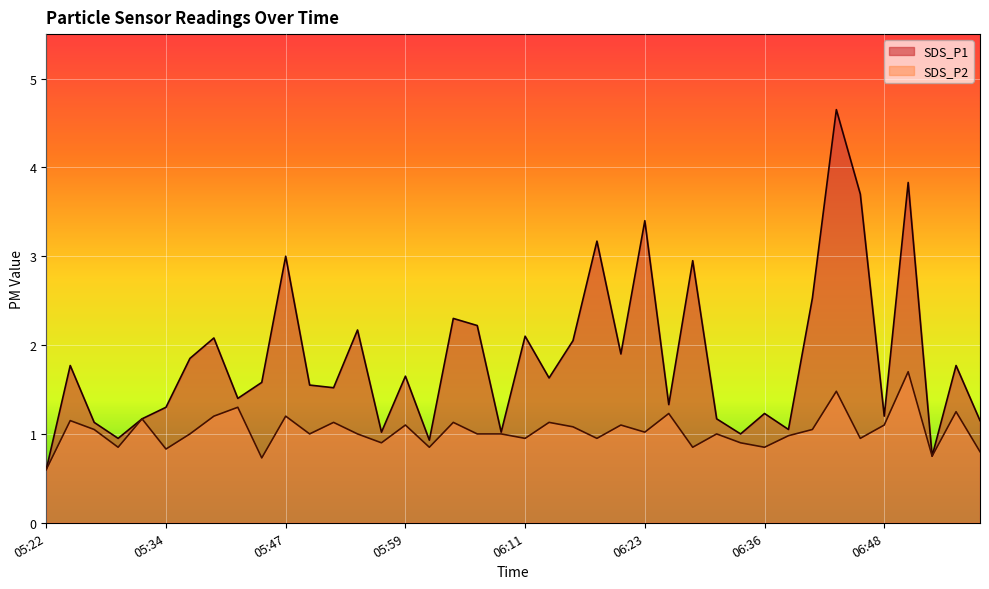

Is it true that SDS_P2 equals 0.8 at 05:29?

True